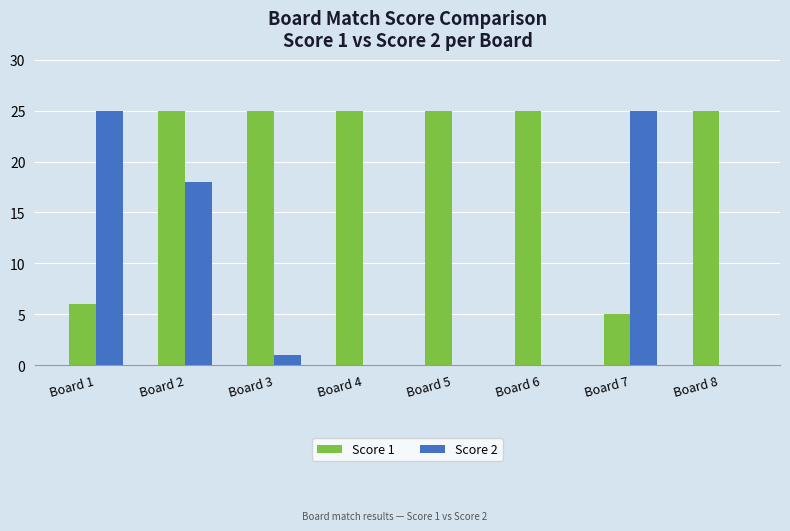

At which category is the sum across all series the highest?

Board 2